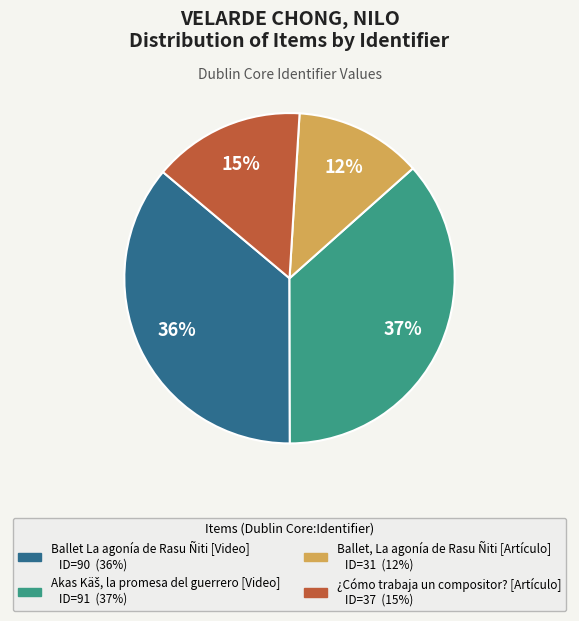

How many slices are in this pie chart?

4